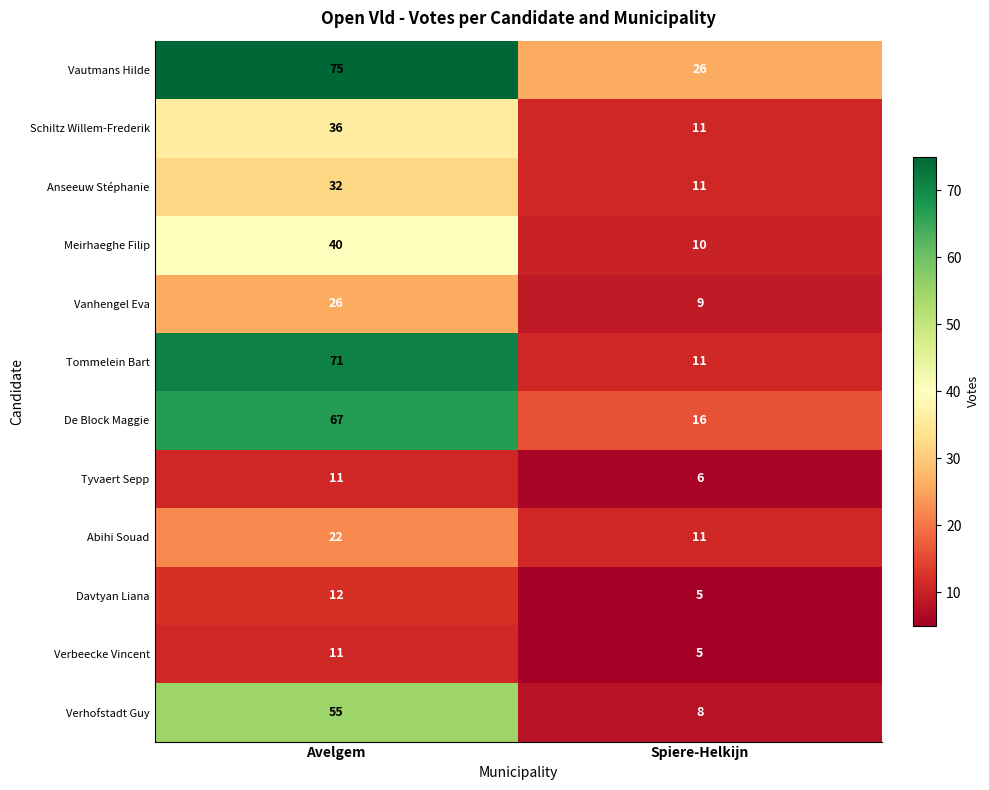

What is the total value across all series at Avelgem?

458